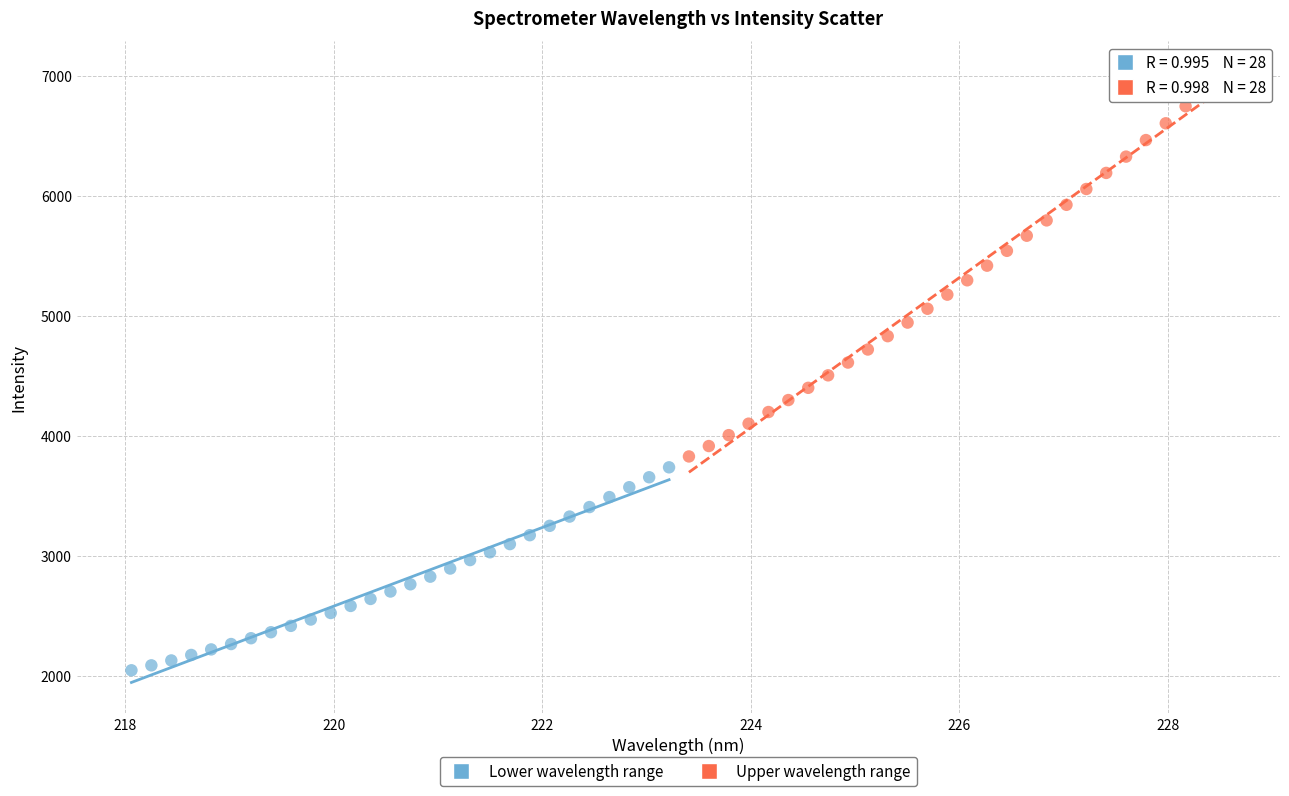

Which series has the widest spread of Y values?

Upper wavelength range